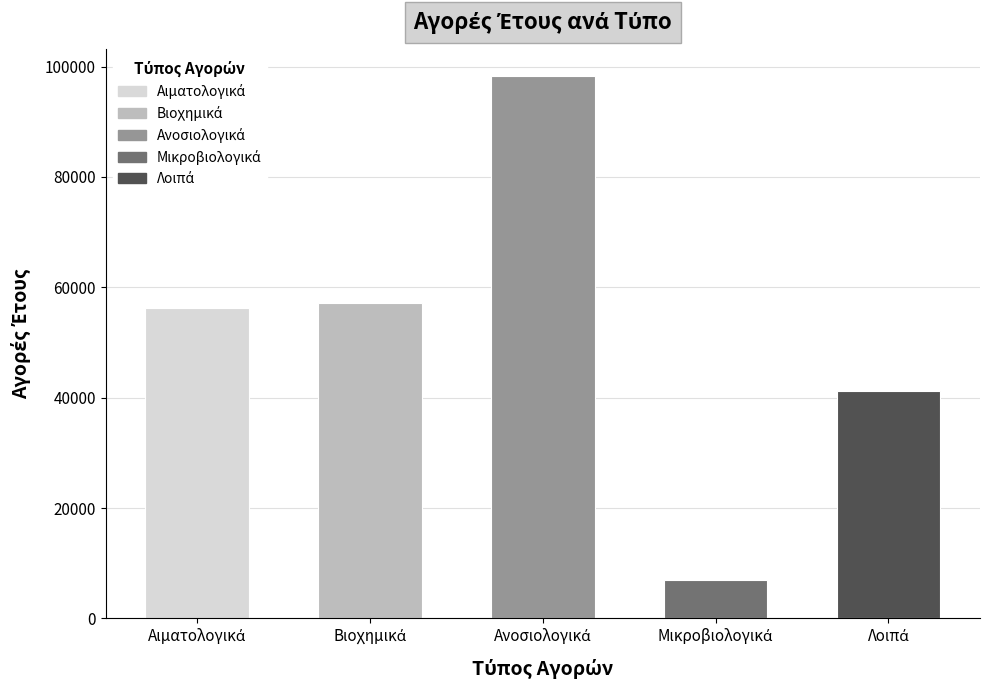

How many bars are there in total?

5